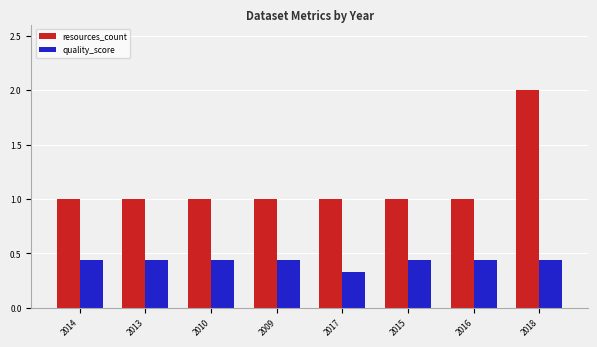

Count the number of categories in the chart.

8